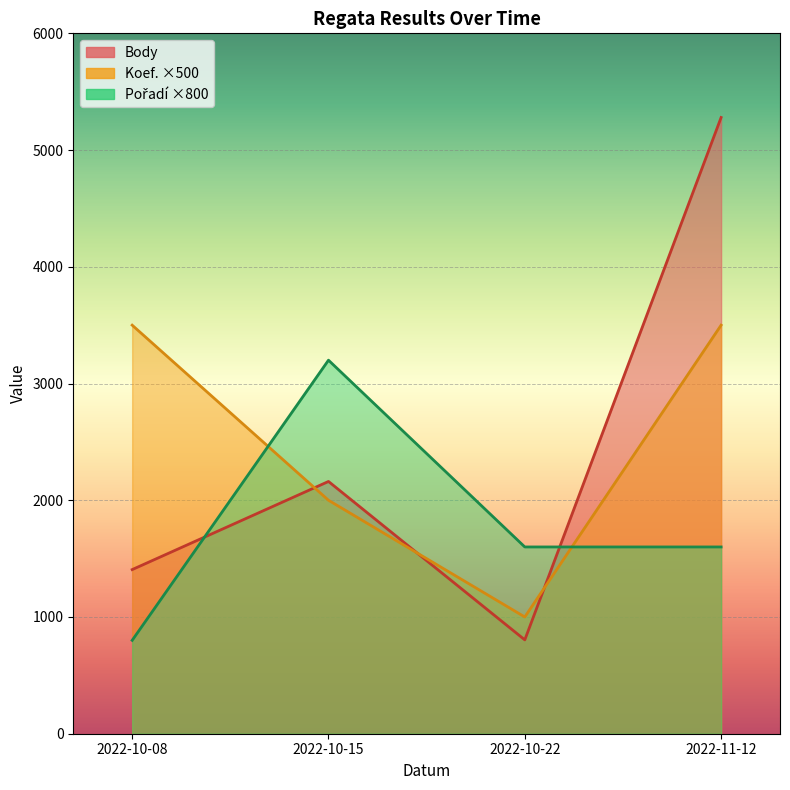

How many interior local peaks does the Pořadí series have?

1